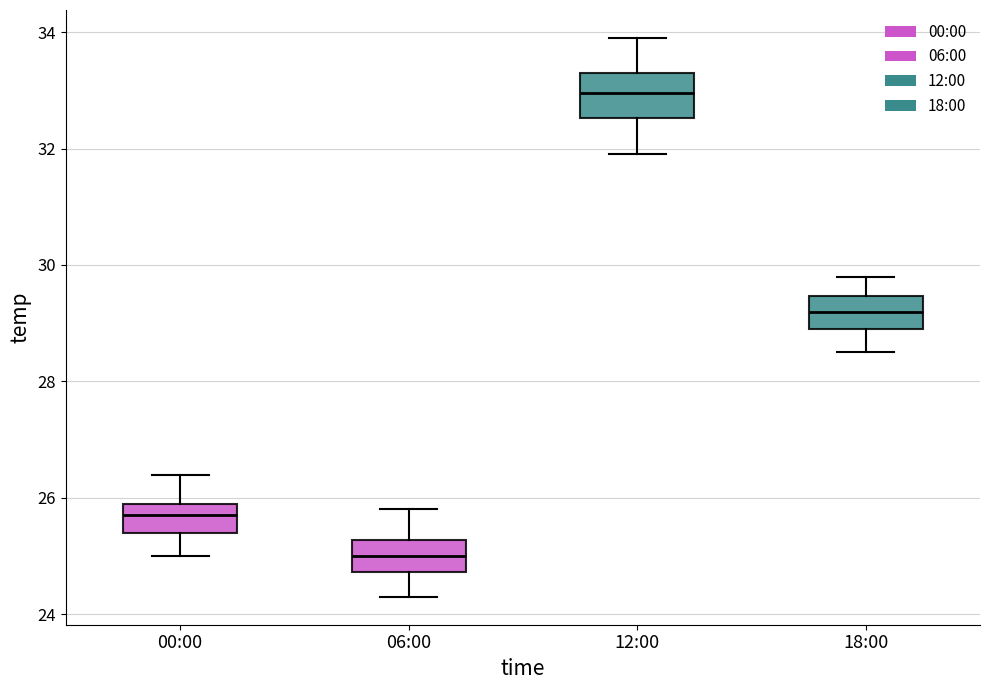

Where does the lower whisker of the box for 12:00 end on the y-axis? The values are not printed on the chart, so give them approximately, as read against the axis.

32.0